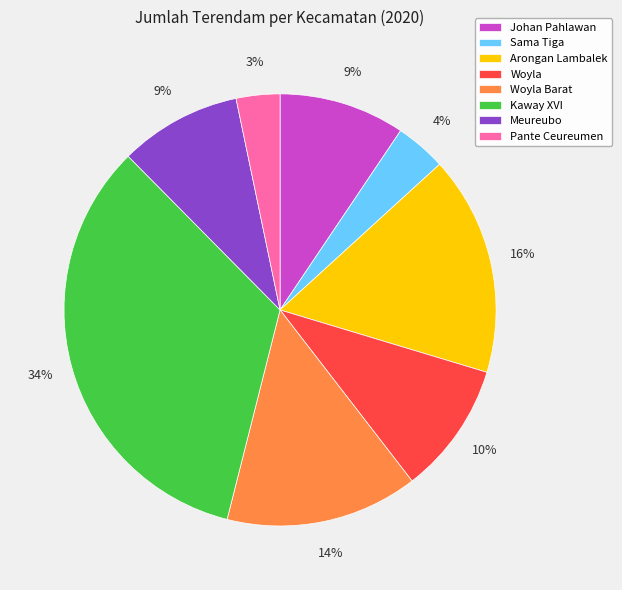

Which slice is the smallest?

Pante Ceureumen